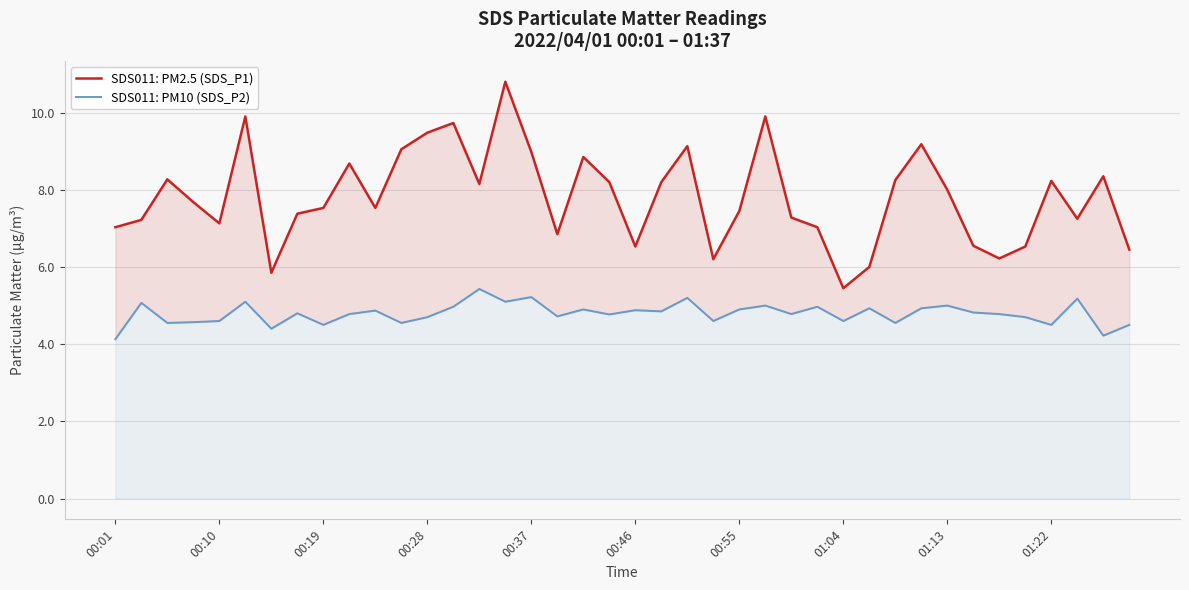

How many values in the SDS011: PM2.5 (SDS_P1) series exceed 7?

30